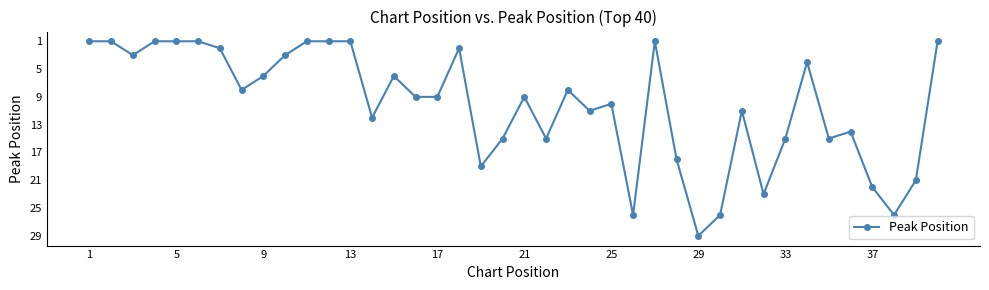

What is the maximum value shown in the chart?

29